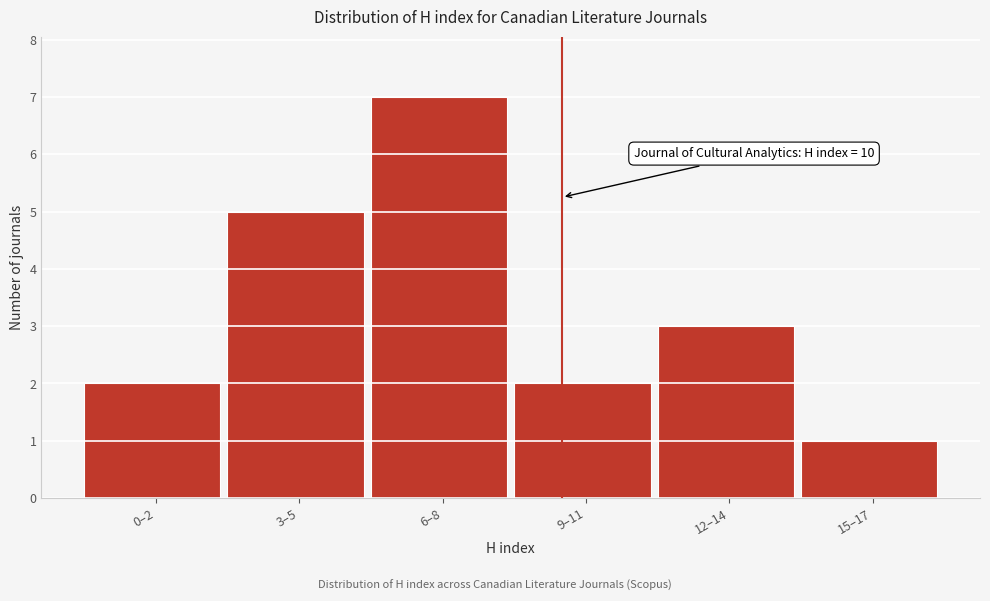

Reading right to left, extract all data points from this chart.

1	3	2	7	5	2